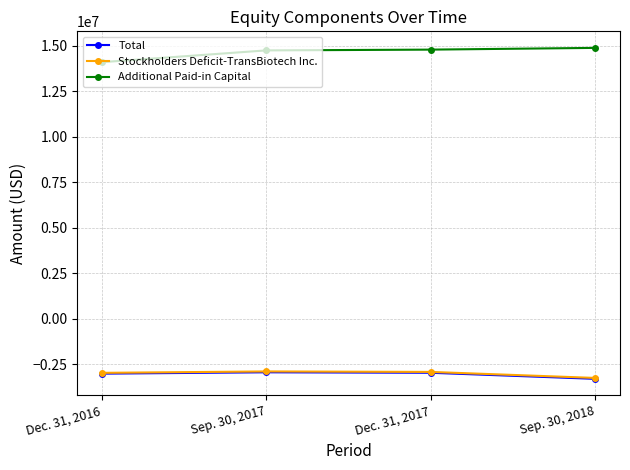

What is the label of the 3rd point from the left?

Dec. 31, 2017